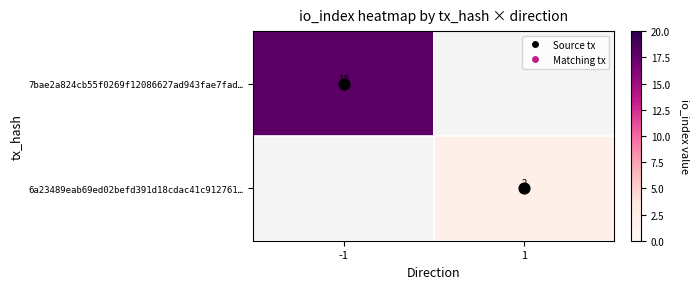

At -1, list the series in order from smallest to largest.

7bae2a824cb55f0269f12086627ad943fae7fad…, 6a23489eab69ed02befd391d18cdac41c912761…